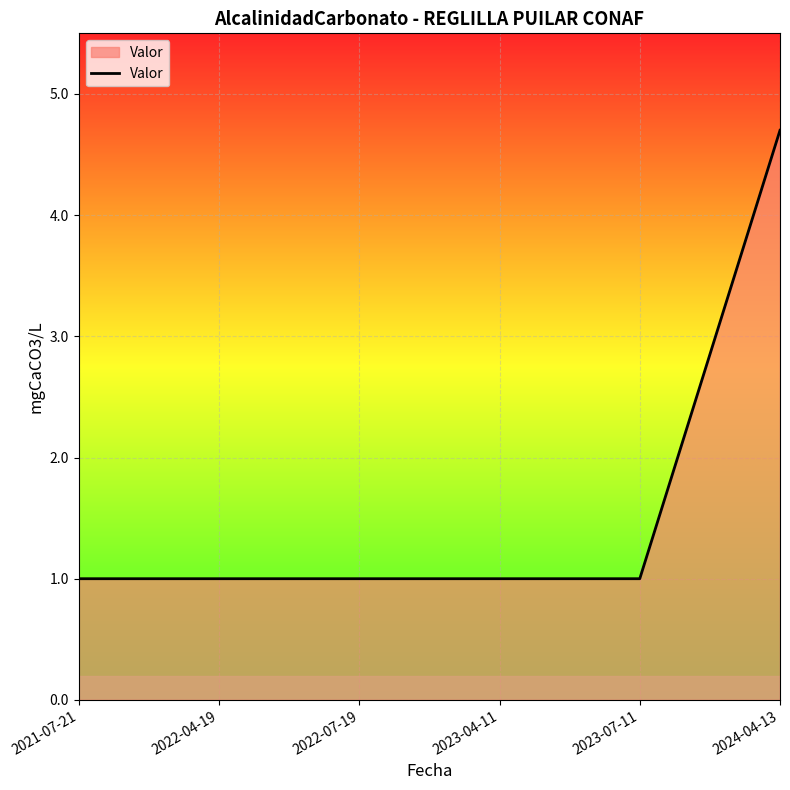

Count the number of categories in the chart.

6